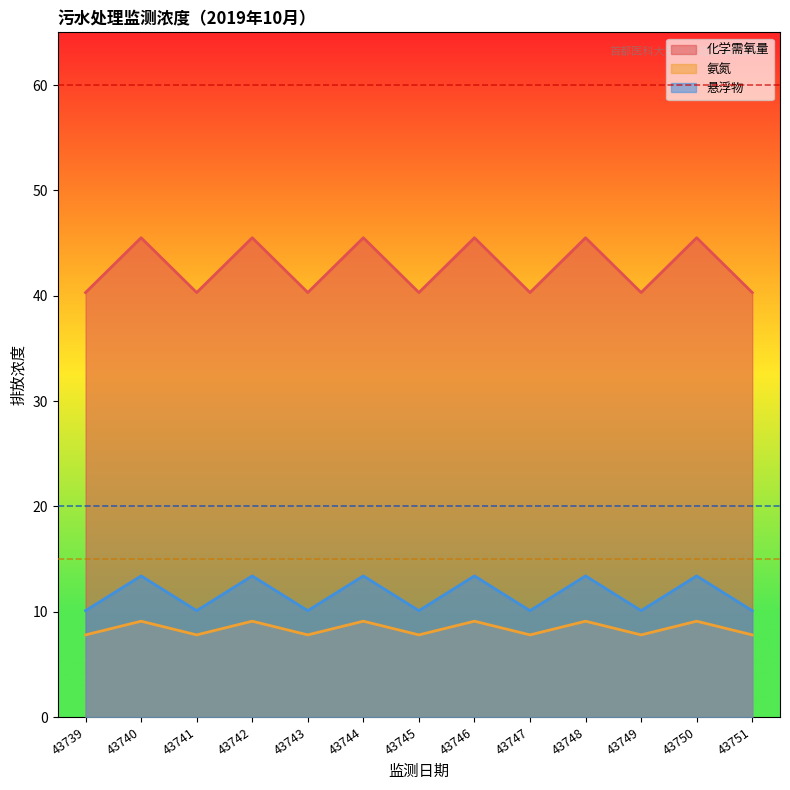

Reading left to right, extract all data points from this chart.

化学需氧量: 43739=40.3	43740=45.5	43741=40.3	43742=45.5	43743=40.3	43744=45.5	43745=40.3	43746=45.5	43747=40.3	43748=45.5	43749=40.3	43750=45.5	43751=40.3
氨氮: 43739=7.8	43740=9.1	43741=7.8	43742=9.1	43743=7.8	43744=9.1	43745=7.8	43746=9.1	43747=7.8	43748=9.1	43749=7.8	43750=9.1	43751=7.8
悬浮物: 43739=10.1	43740=13.4	43741=10.1	43742=13.4	43743=10.1	43744=13.4	43745=10.1	43746=13.4	43747=10.1	43748=13.4	43749=10.1	43750=13.4	43751=10.1